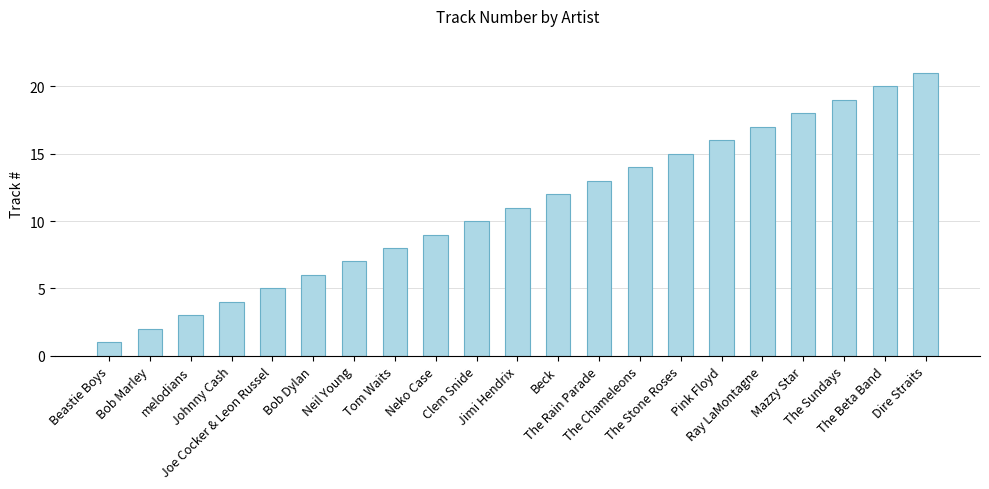

What is the difference between the second highest and second lowest values?

18